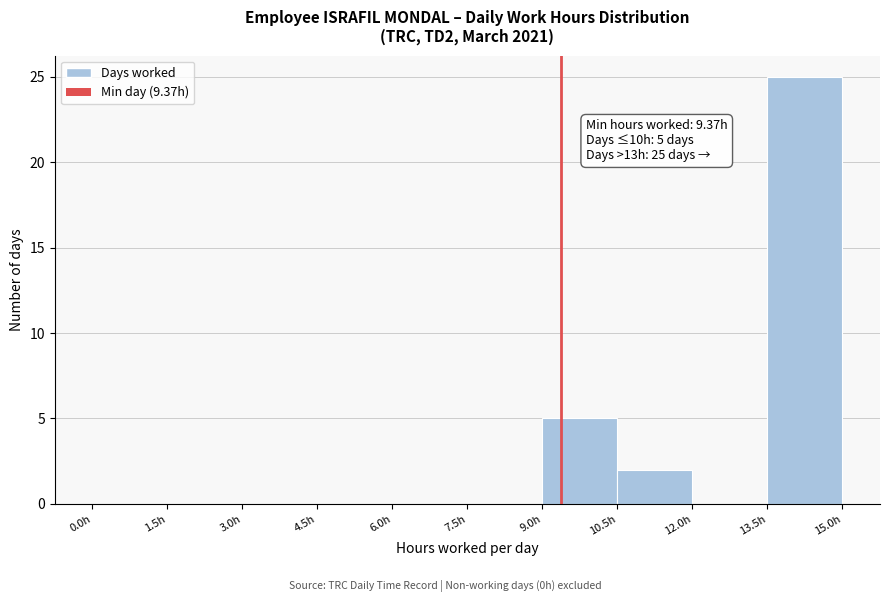

Which range on the x-axis has the tallest bar?

13.5 to 15.0